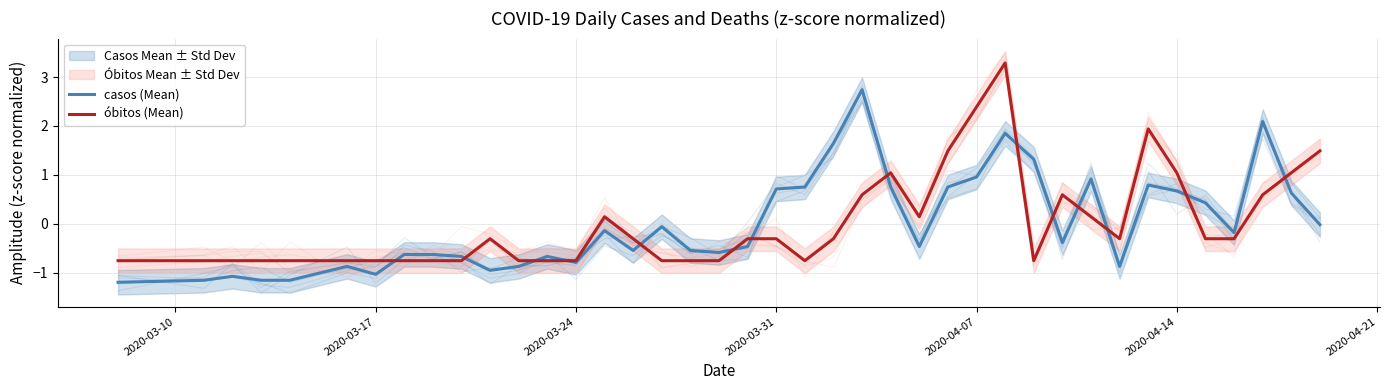

True or false: casos (Mean) has more than 1 interior local peaks.

True